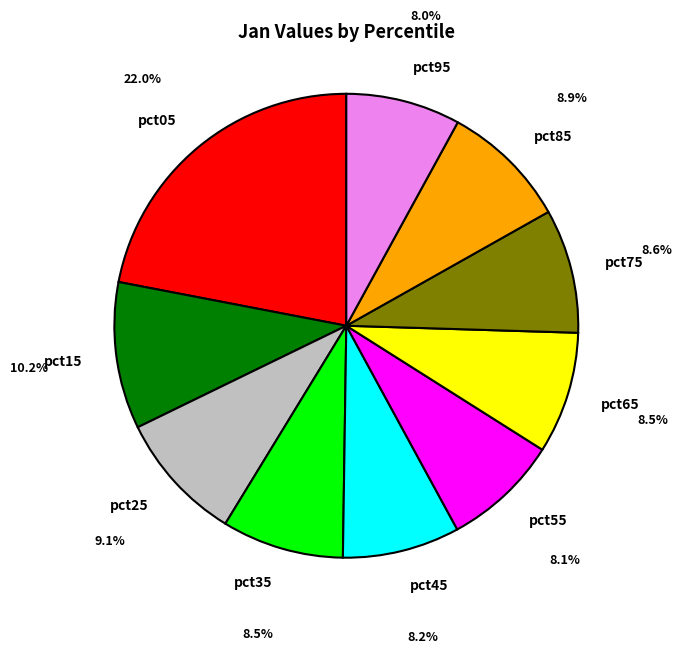

Is it true that pct65 is 17% of the pie?

False